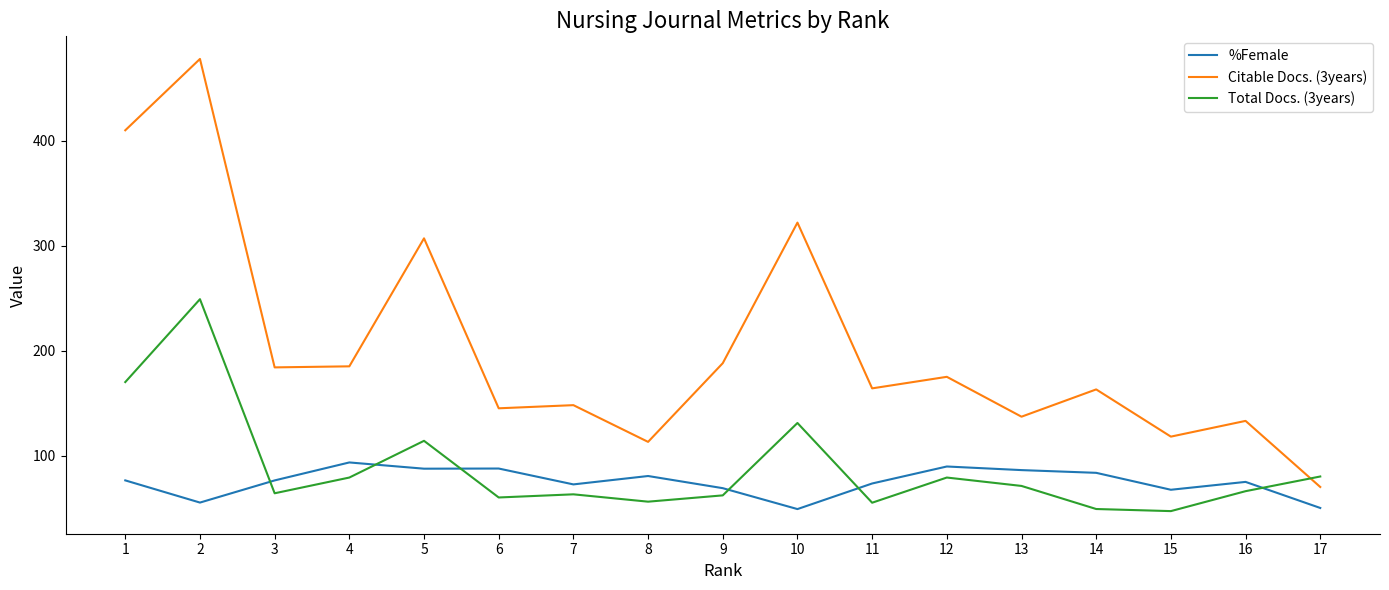

True or false: %Female and Citable Docs. (3years) intersect in this chart.

False